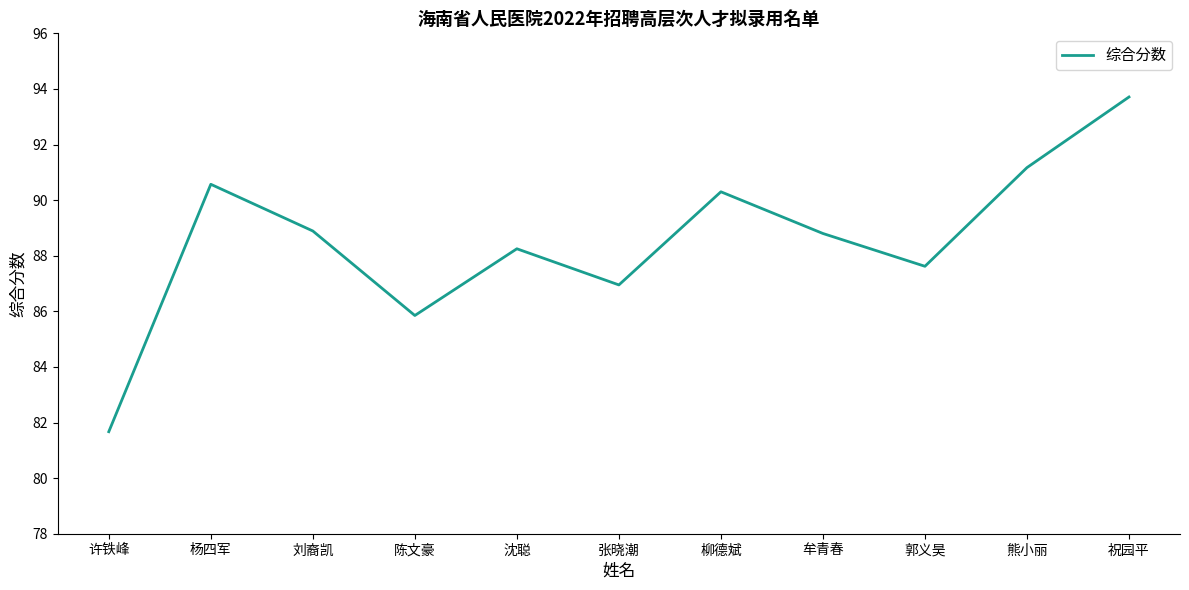

True or false: the data shows 31.8 at 柳德斌.

False